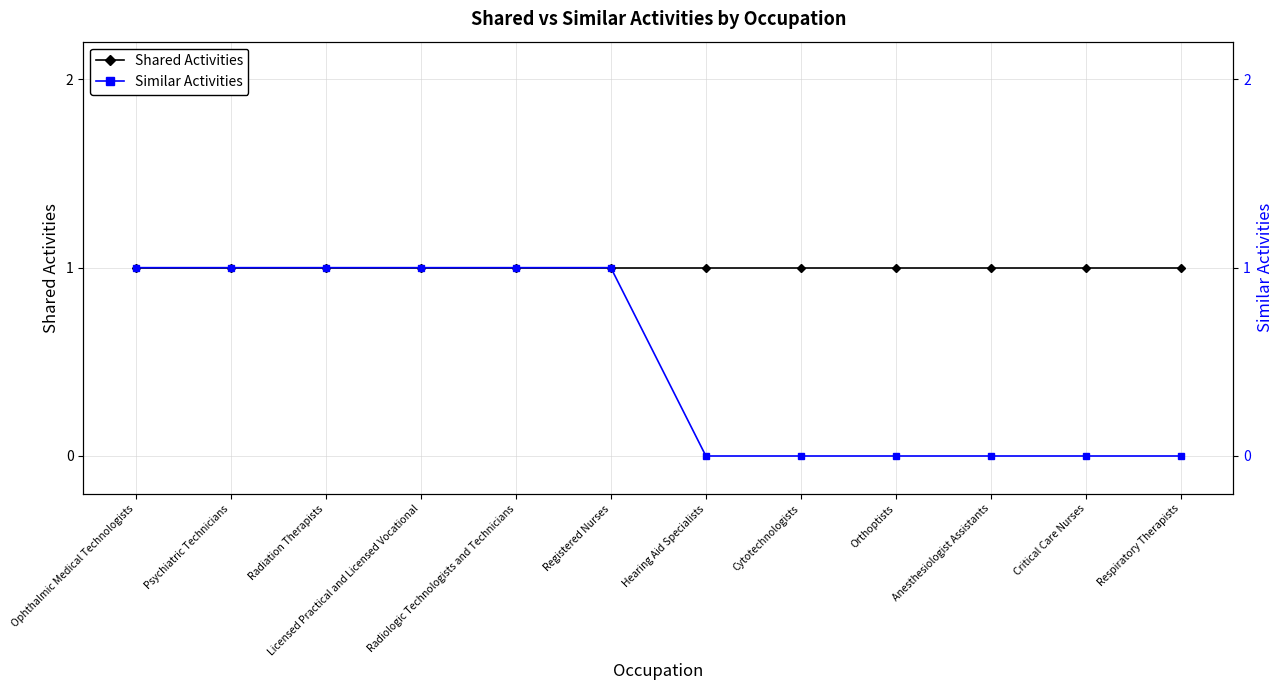

How many lines are shown in the chart?

2